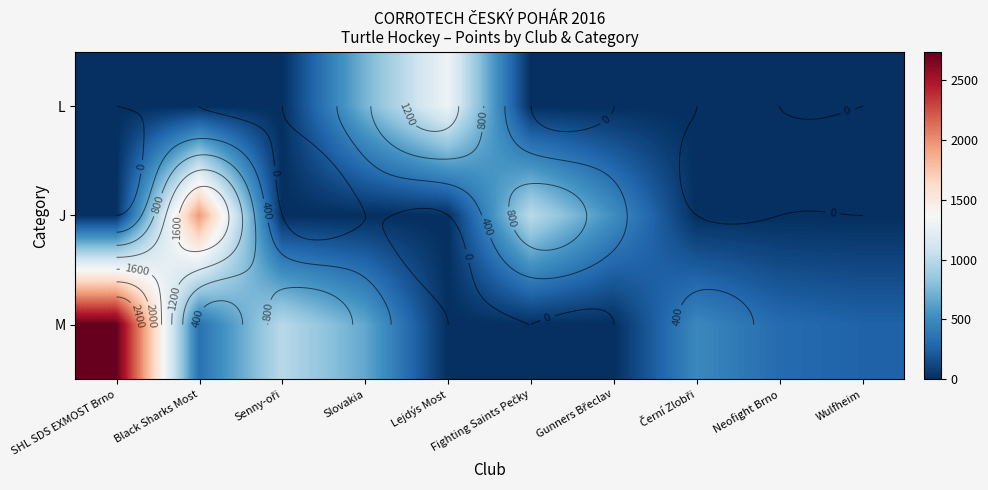

True or false: J has a value of 0.0 at SHL SDS EXMOST Brno.

True